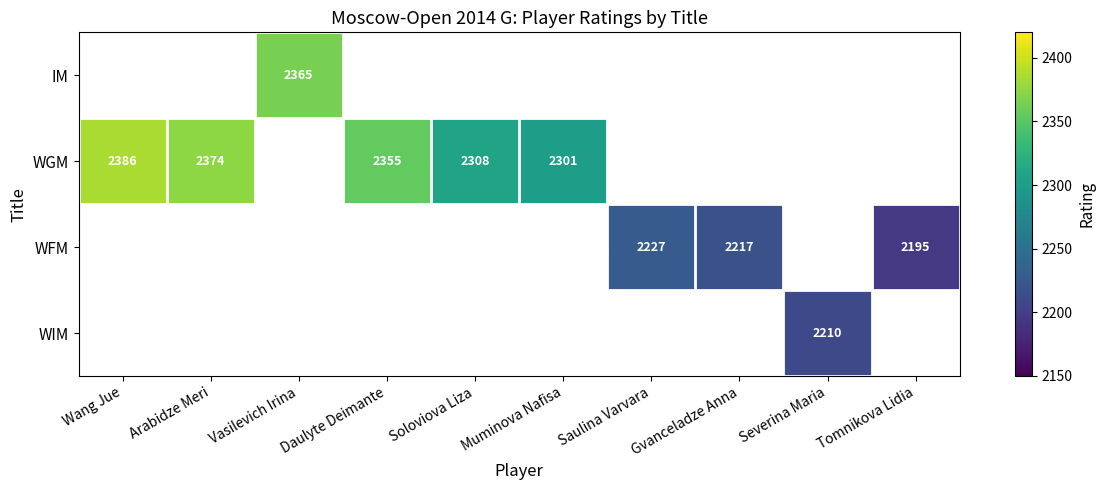

How many data points does each series have?

10